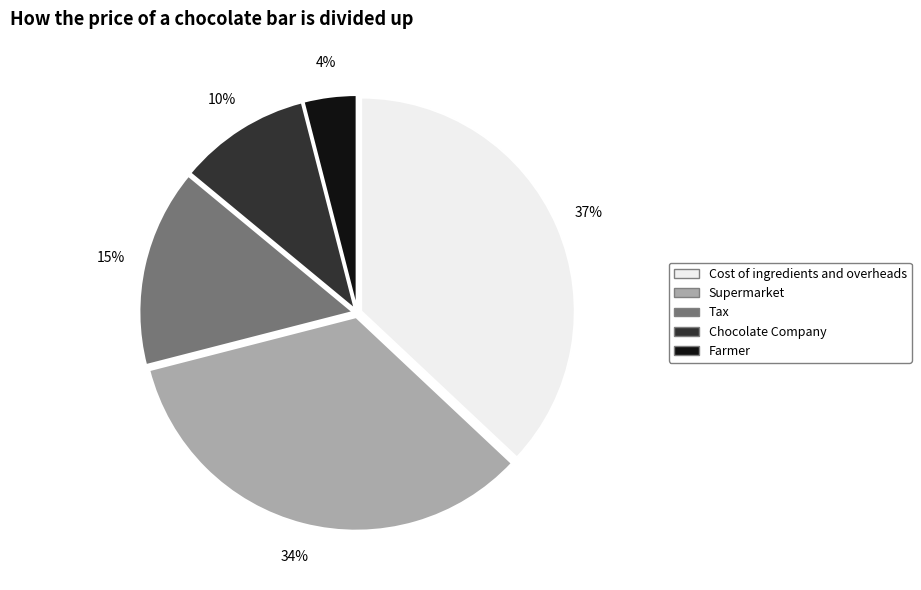

Do Tax and Chocolate Company together represent more than half of the pie?

No